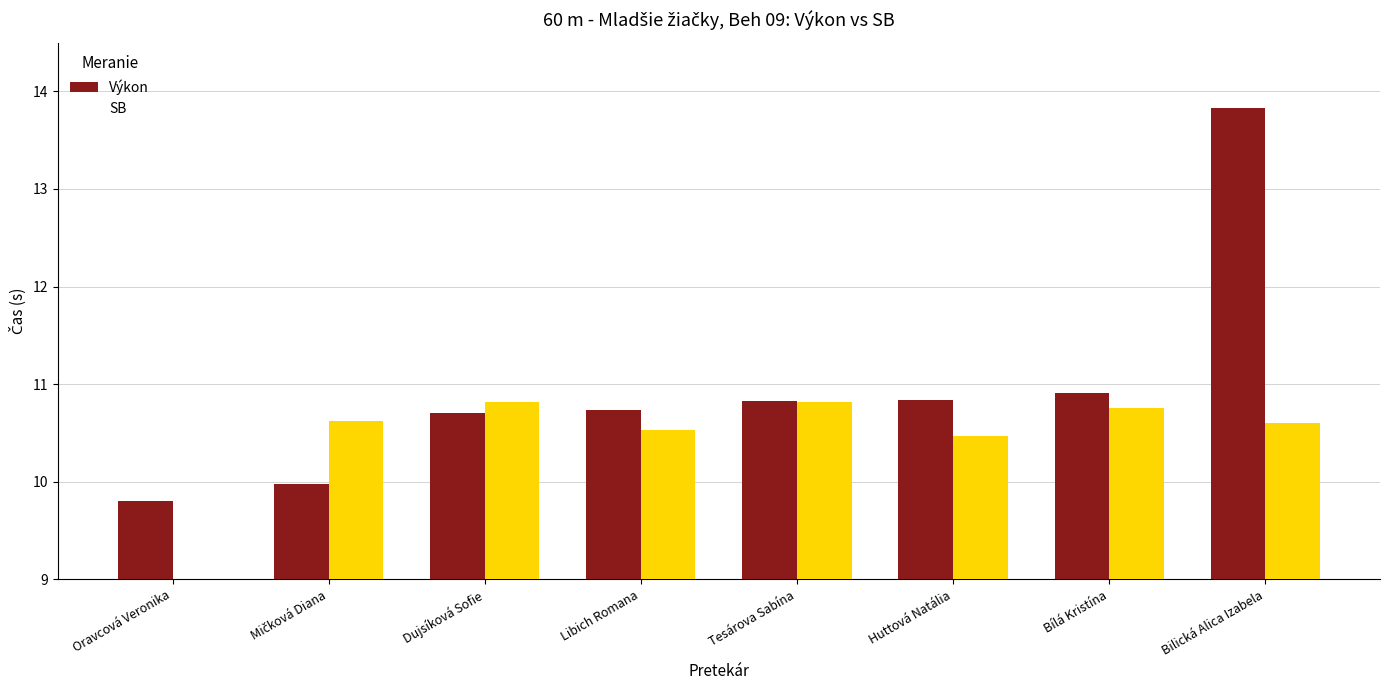

How many bars are there in total?

16